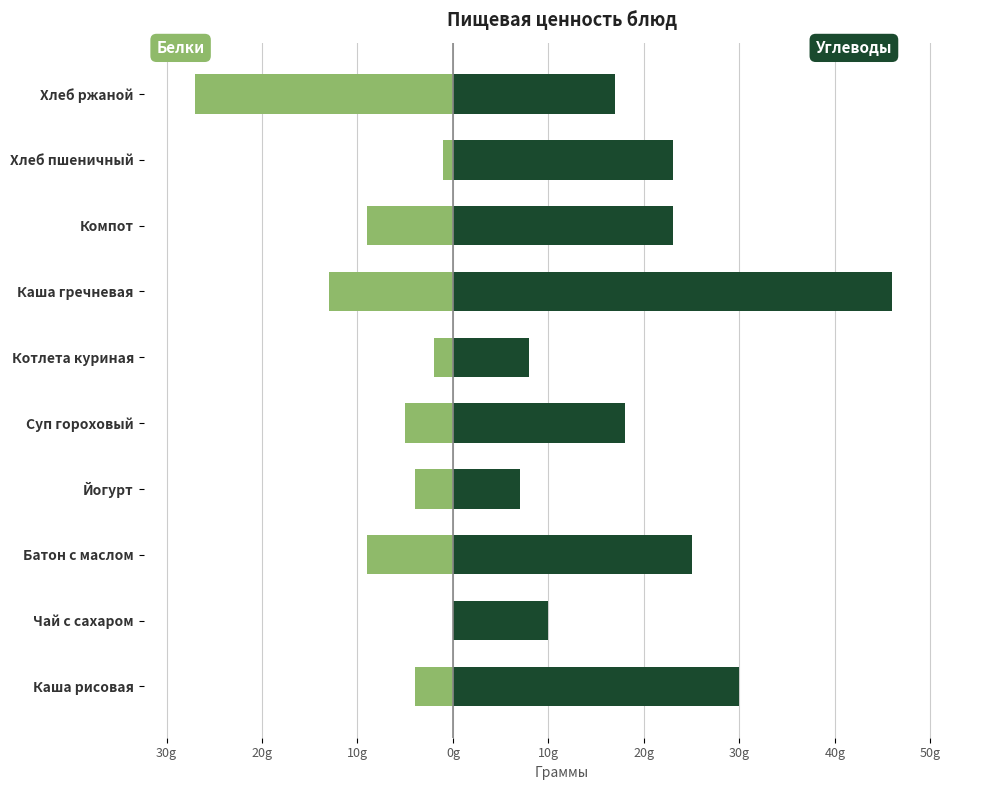

What is the maximum value shown in the chart?

46